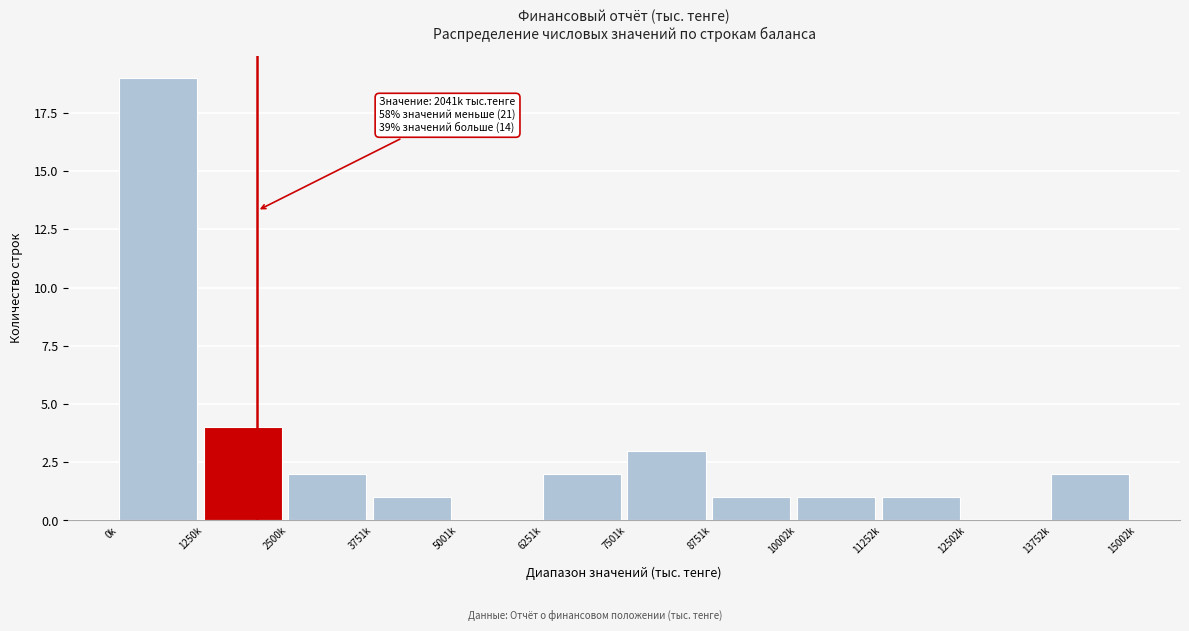

Reading right to left, transcribe all the data shown in this chart.

13752k=2	12502k=0	11252k=1	10002k=1	8751k=1	7501k=3	6251k=2	5001k=0	3751k=1	2500k=2	1250k=4	0k=19